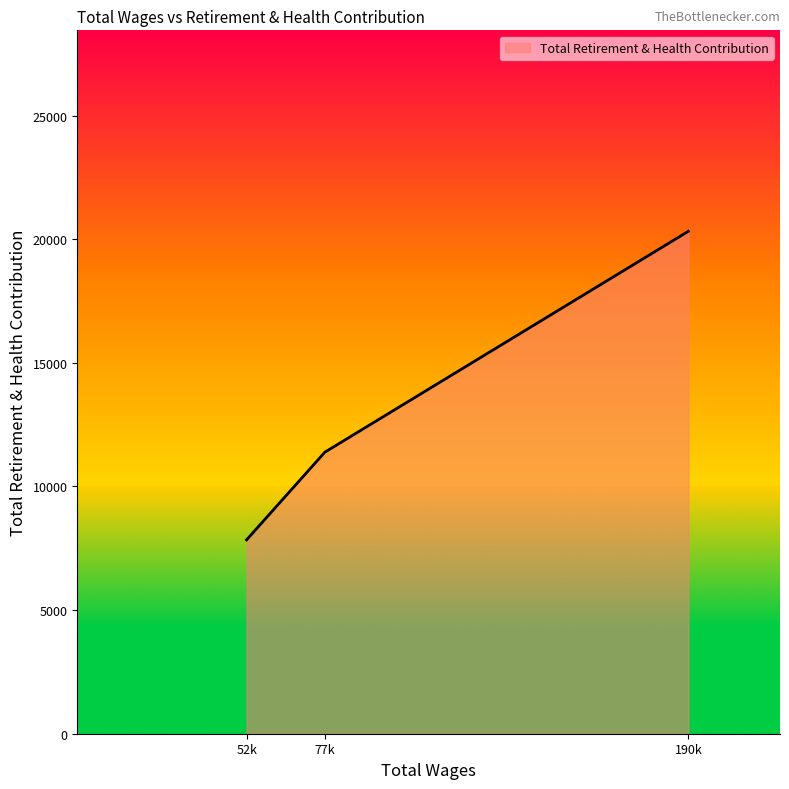

What is the sum of all values?

39550